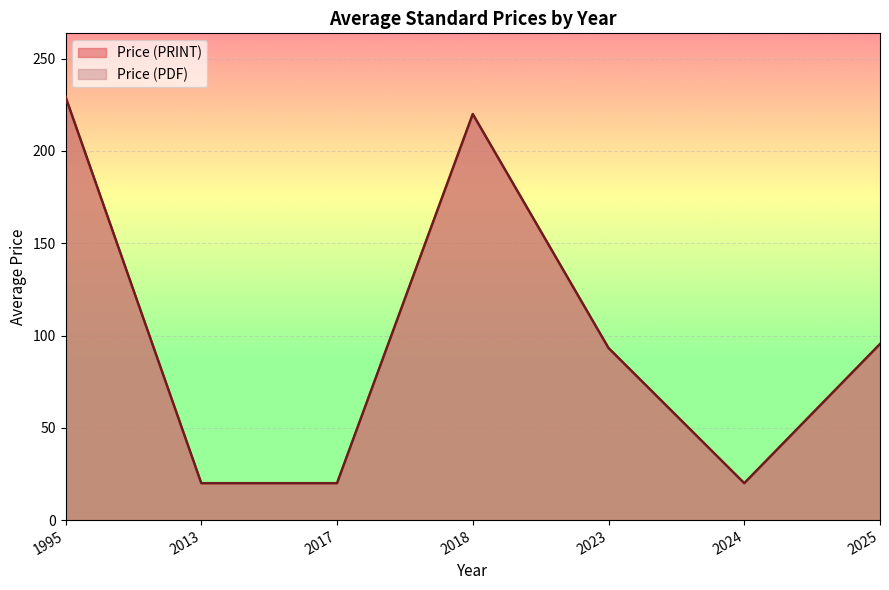

What is the total value across all series at 1995?

444.0